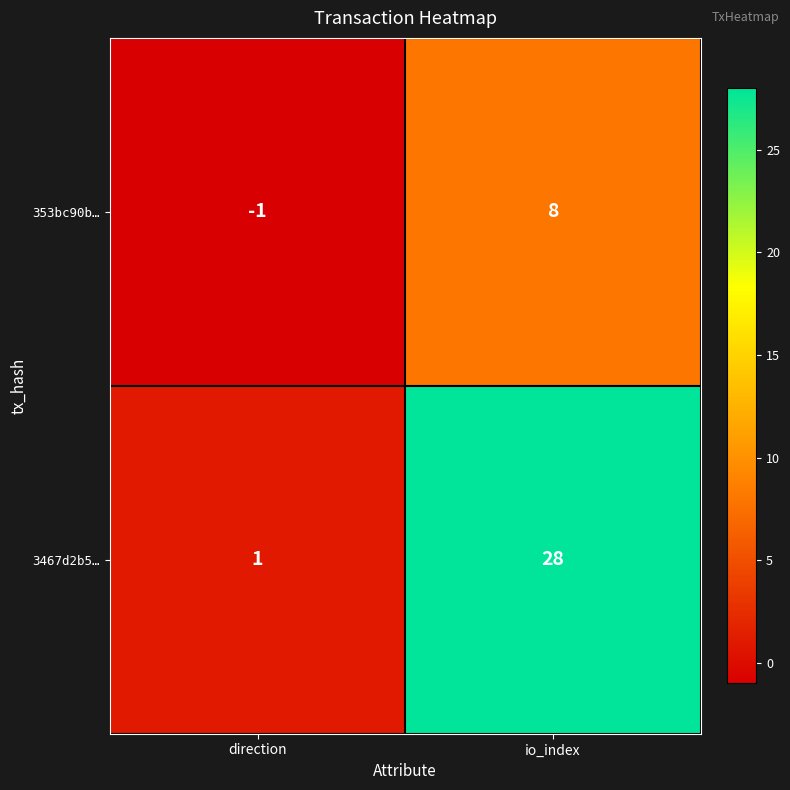

At how many categories does at least one series exceed 14?

1